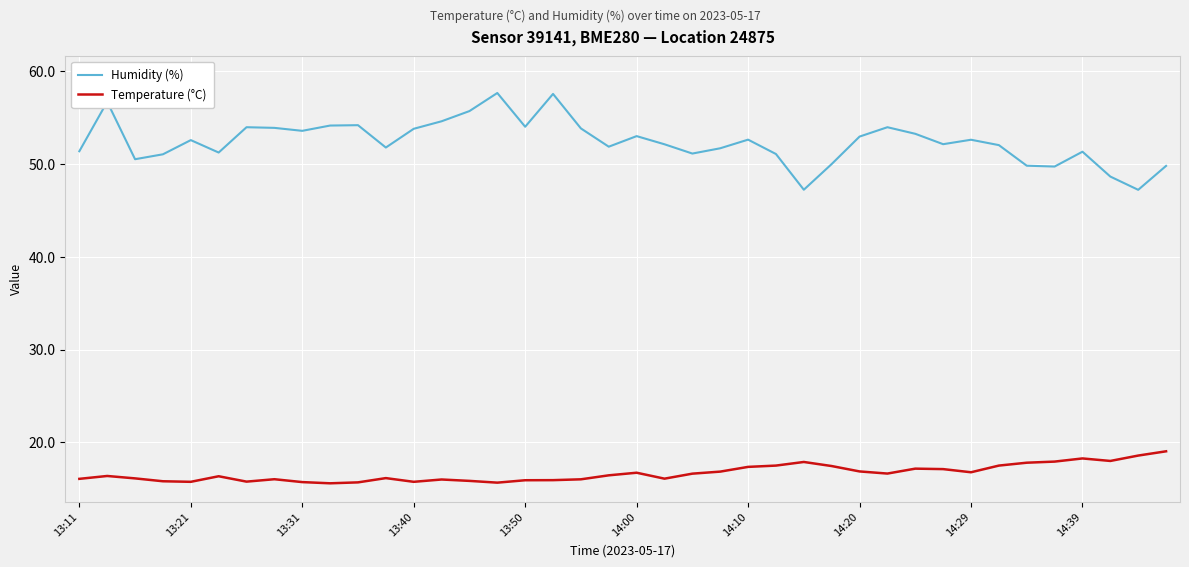

How many lines are shown in the chart?

2